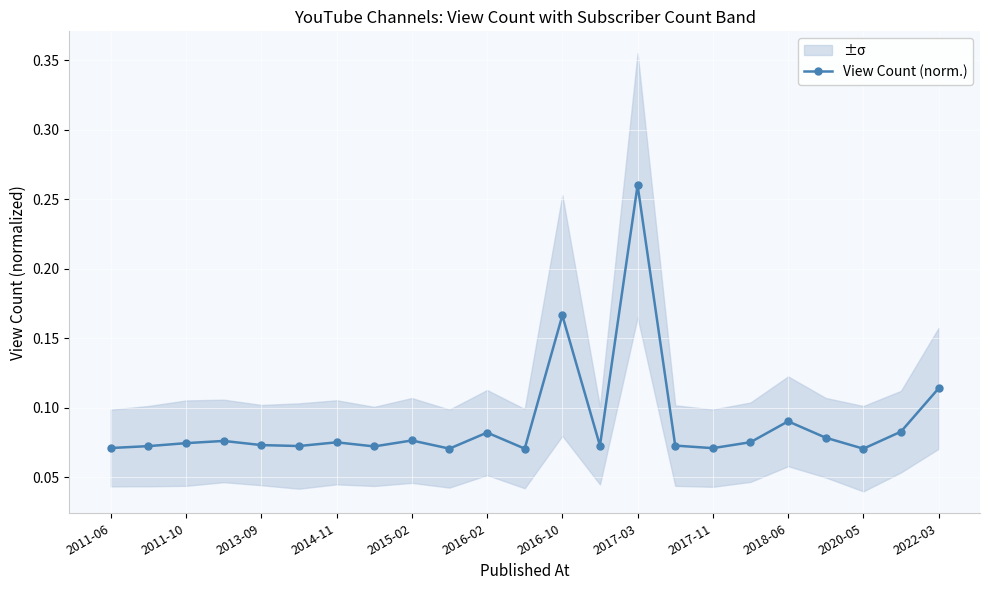

The View Count (norm.) series shows 0.0 at 2020-05. True or false?

False